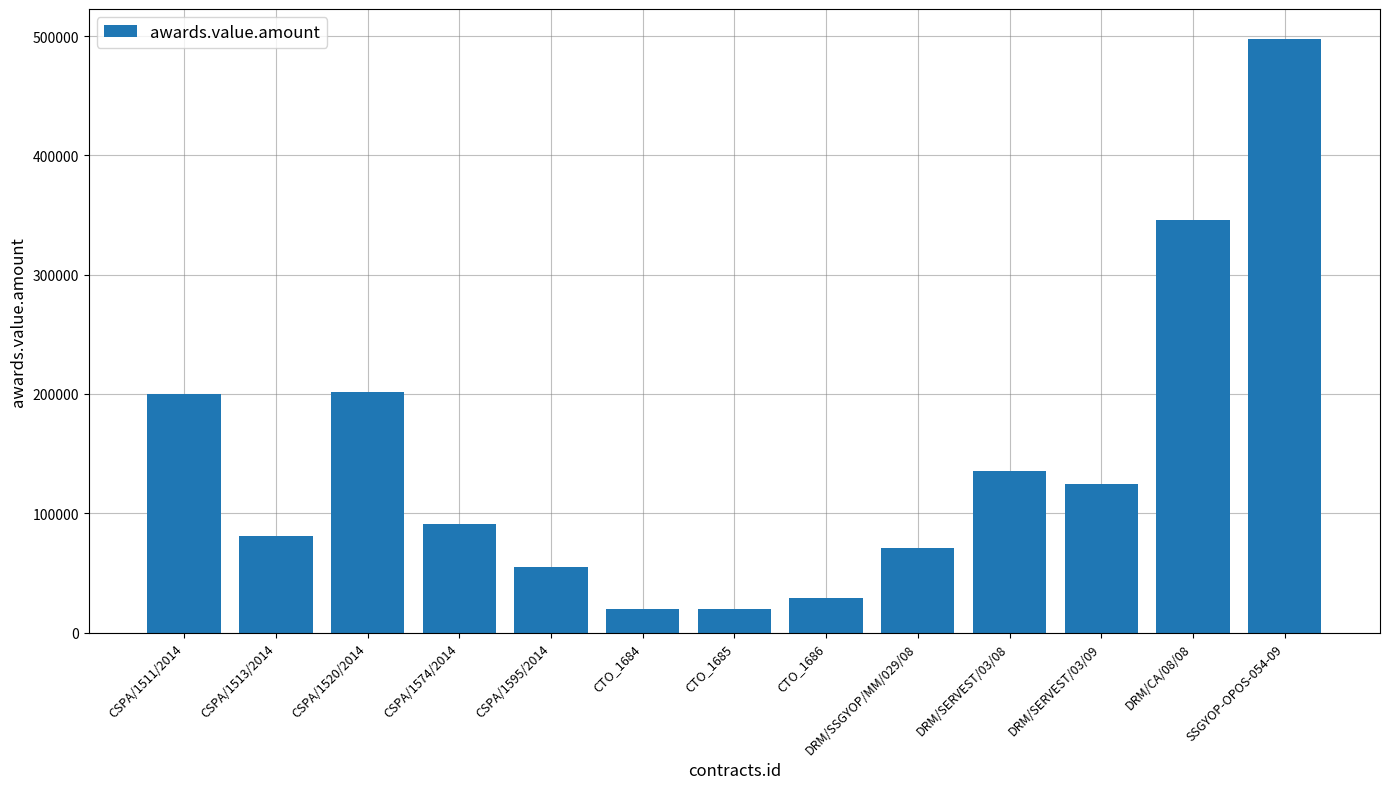

Between CTO_1686 and CSPA/1574/2014, which is larger?

CSPA/1574/2014